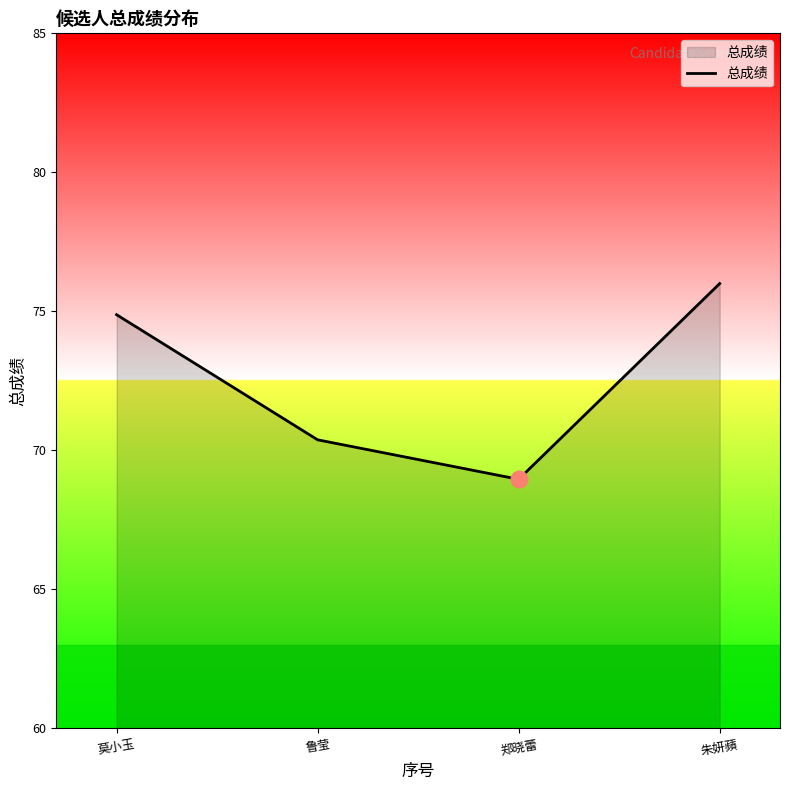

How many values are below 74?

2